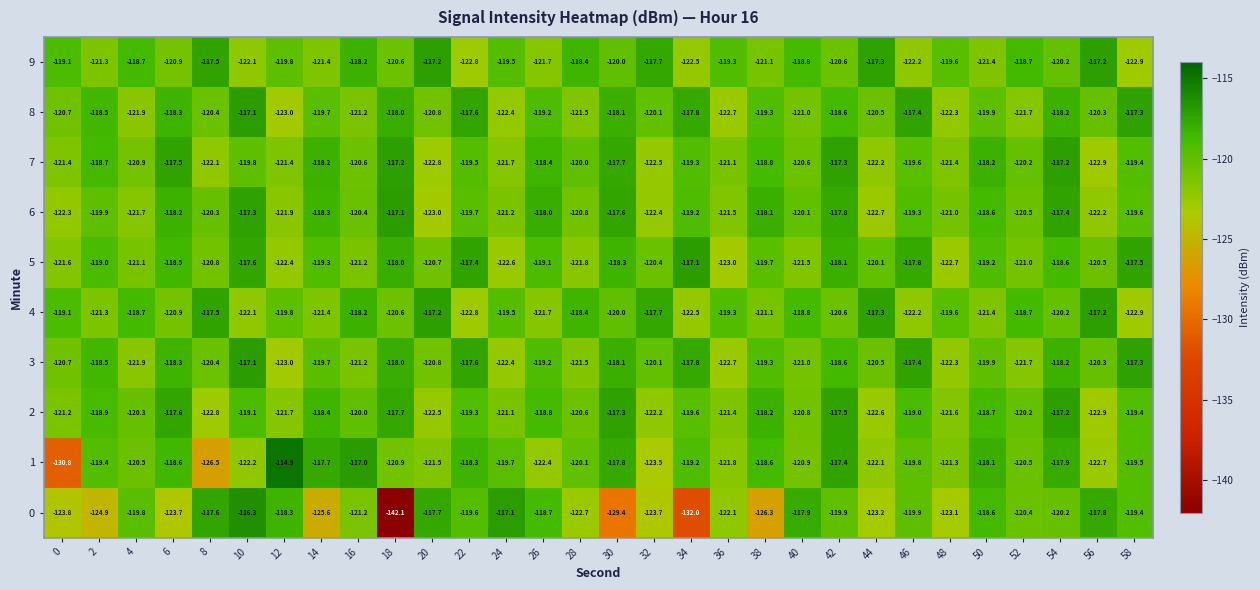

At which label does 1 first exceed -119?

6